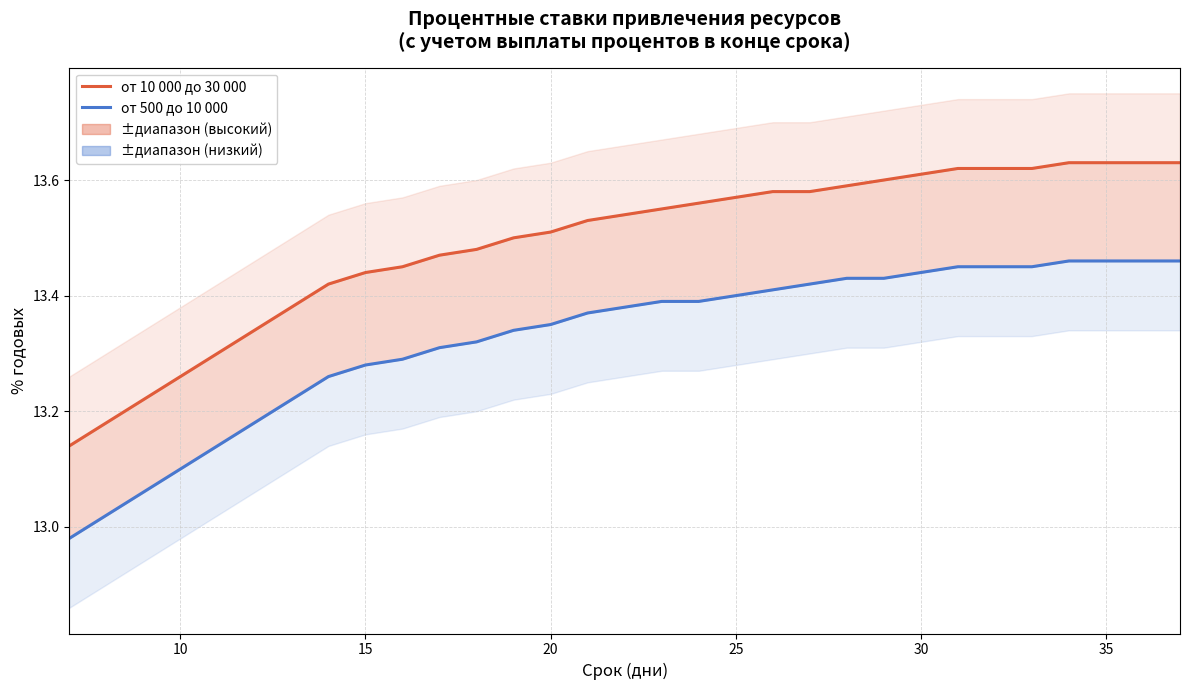

What is the maximum value for от 10 000 до 30 000?

13.6